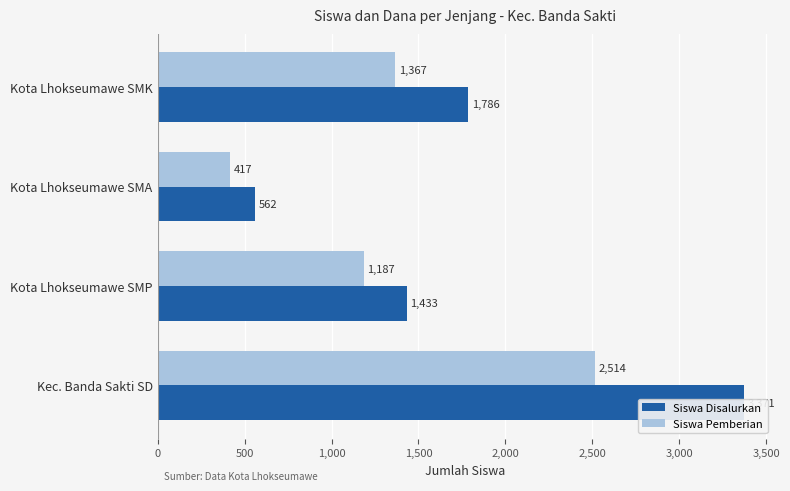

Between Kota Lhokseumawe SMK and Kota Lhokseumawe SMA, which is larger?

Kota Lhokseumawe SMK